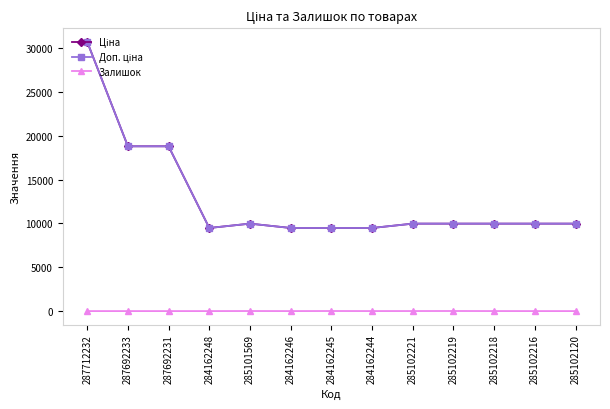

Does the chart have visible grid lines?

No